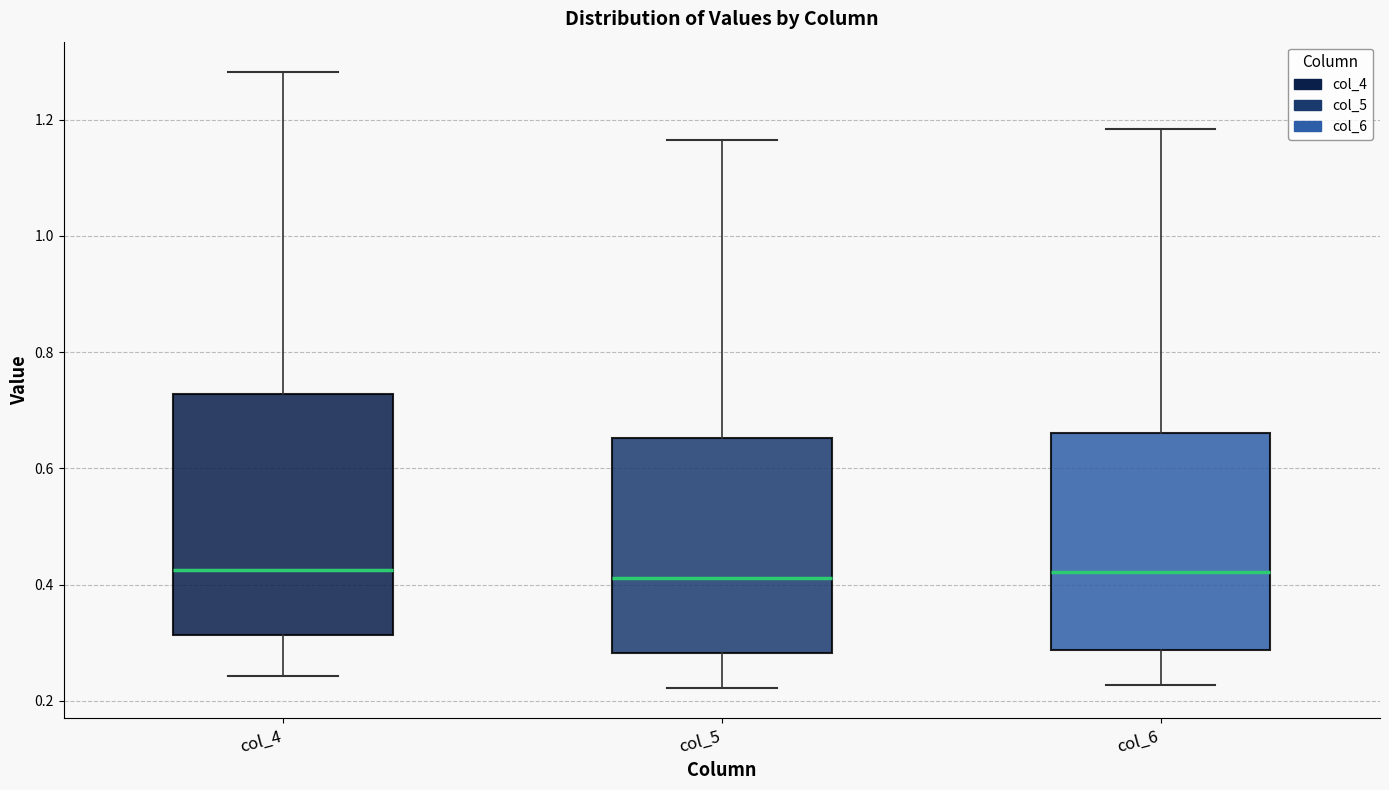

Reading left to right, transcribe this box plot: for each box, give where its median line is, the range the box spans, and where its two whiskers end, as read against the y-axis. The values are not printed on the chart, so give them approximately, as read against the axis.

col_4: median 0.42, box 0.32 to 0.72, whiskers 0.24 to 1.28
col_5: median 0.42, box 0.28 to 0.66, whiskers 0.22 to 1.16
col_6: median 0.42, box 0.28 to 0.66, whiskers 0.22 to 1.18